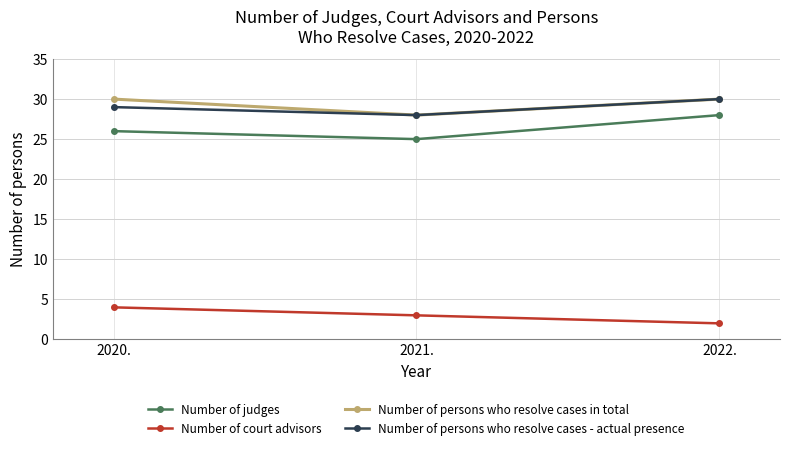

What are all the series names shown in the legend?

Number of judges, Number of court advisors, Number of persons who resolve cases in total, Number of persons who resolve cases - actual presence